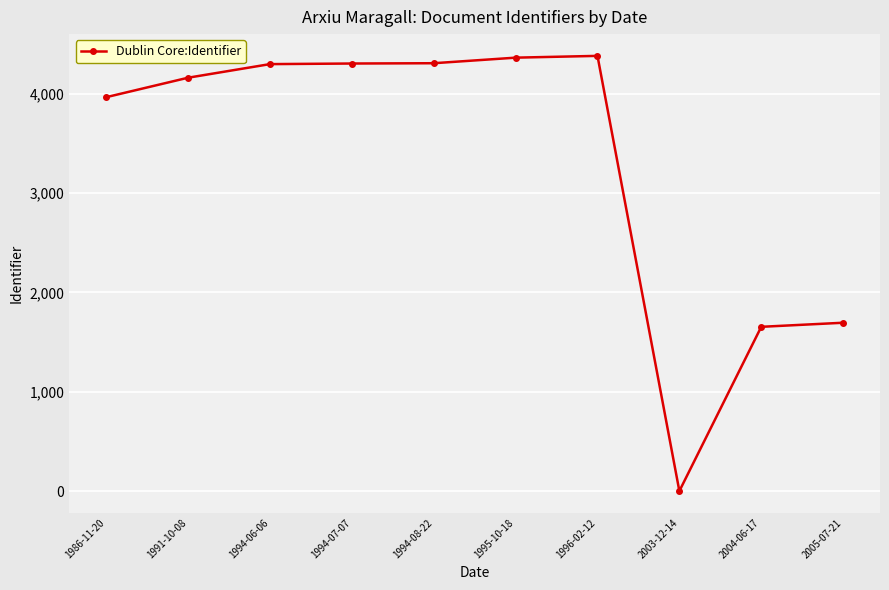

What value does the data have at 1986-11-20?

3964